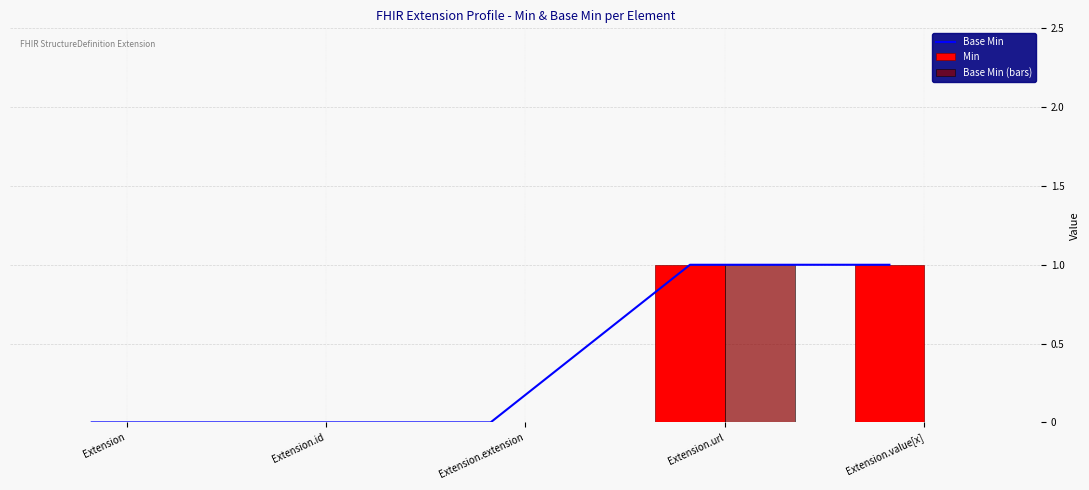

At which category is the sum across all series the highest?

Extension.url